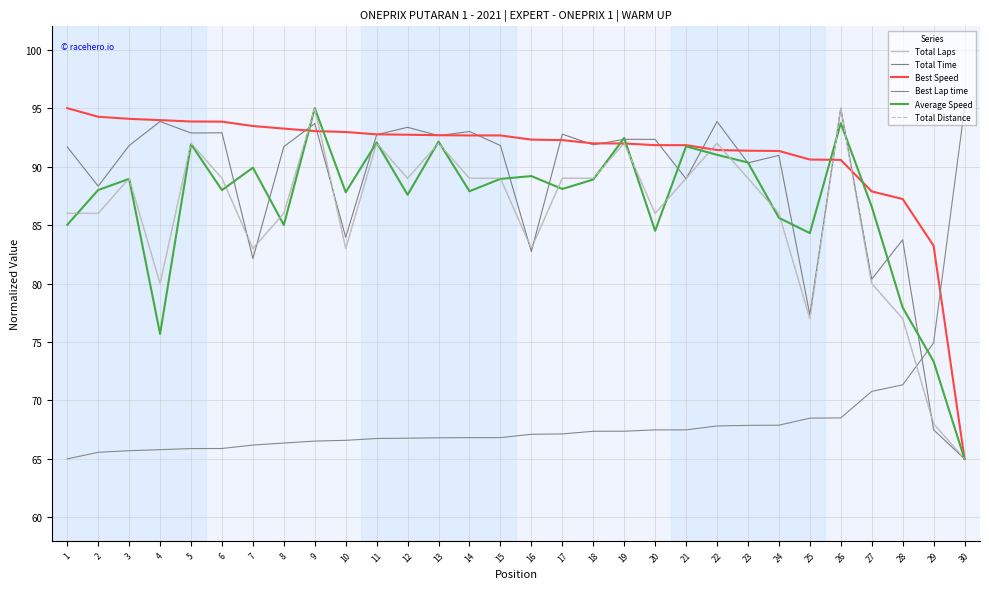

Does the chart display data point markers on the line(s)?

No